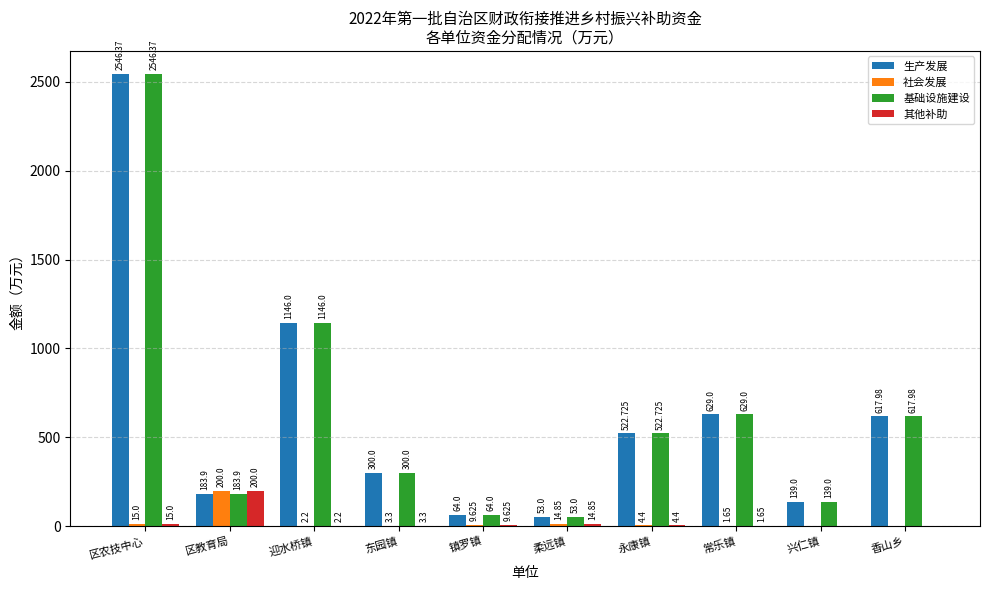

At which category is the sum across all series the highest?

区农技中心